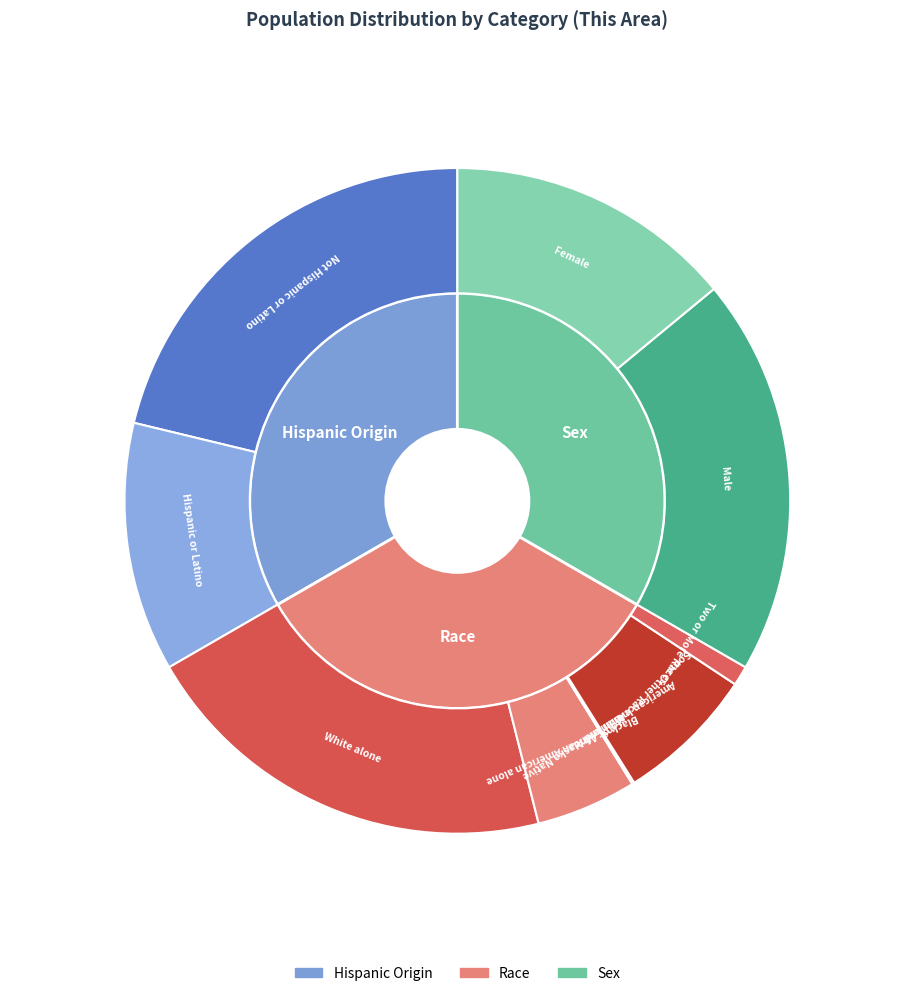

What percentage is NOT represented by White alone?

79.4%